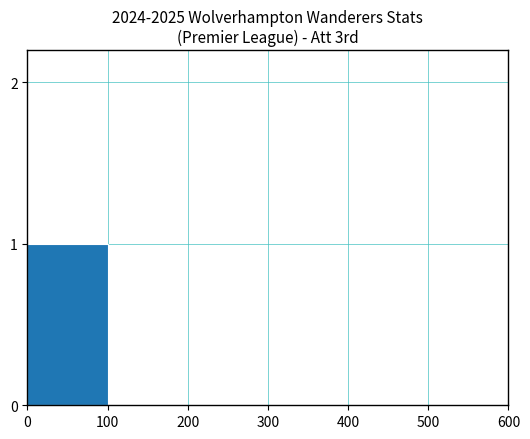

What is the change in value from 0 to 100?

-1